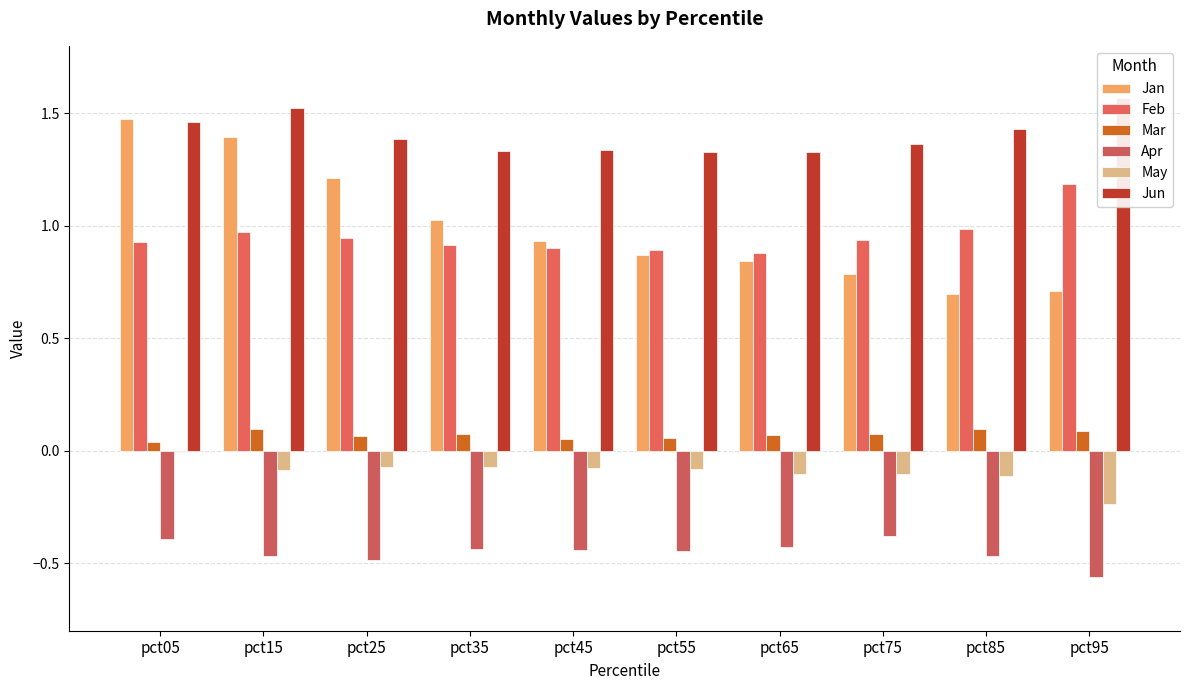

At which category does the chart reach its peak across all series?

pct95